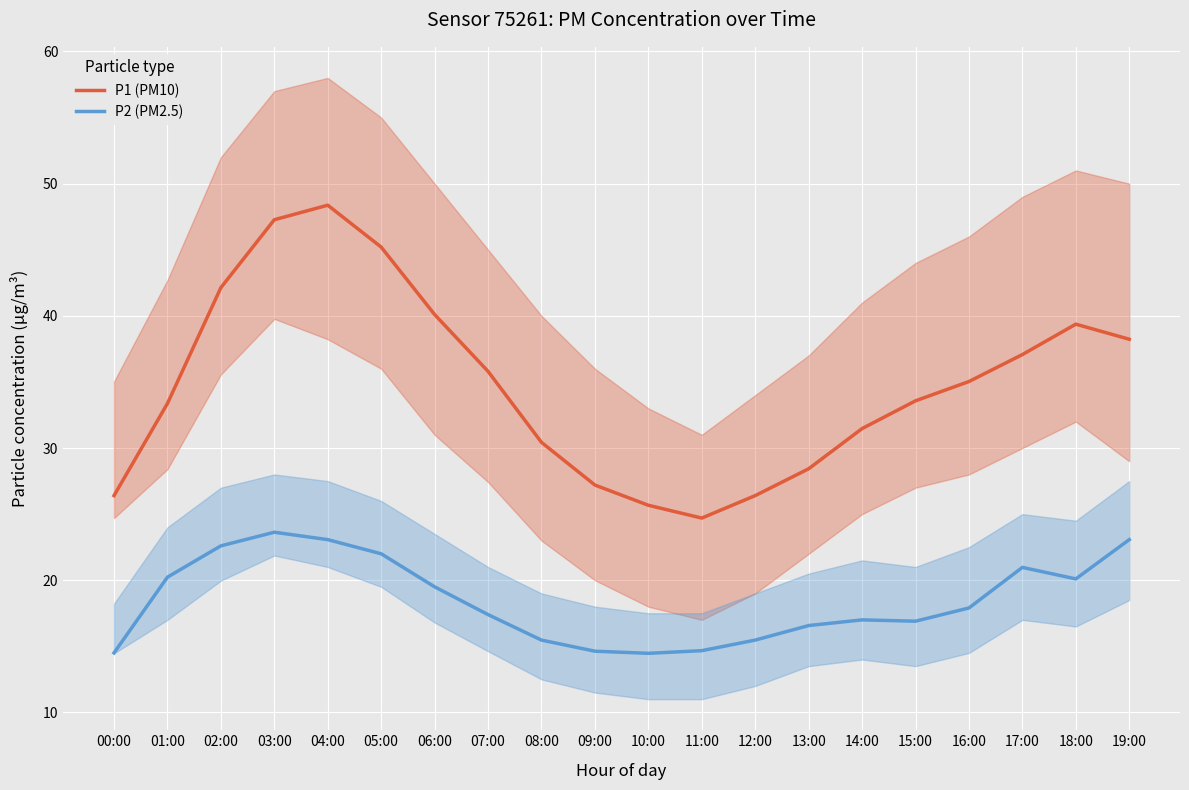

What is the maximum value for P2 (PM2.5)?

23.6